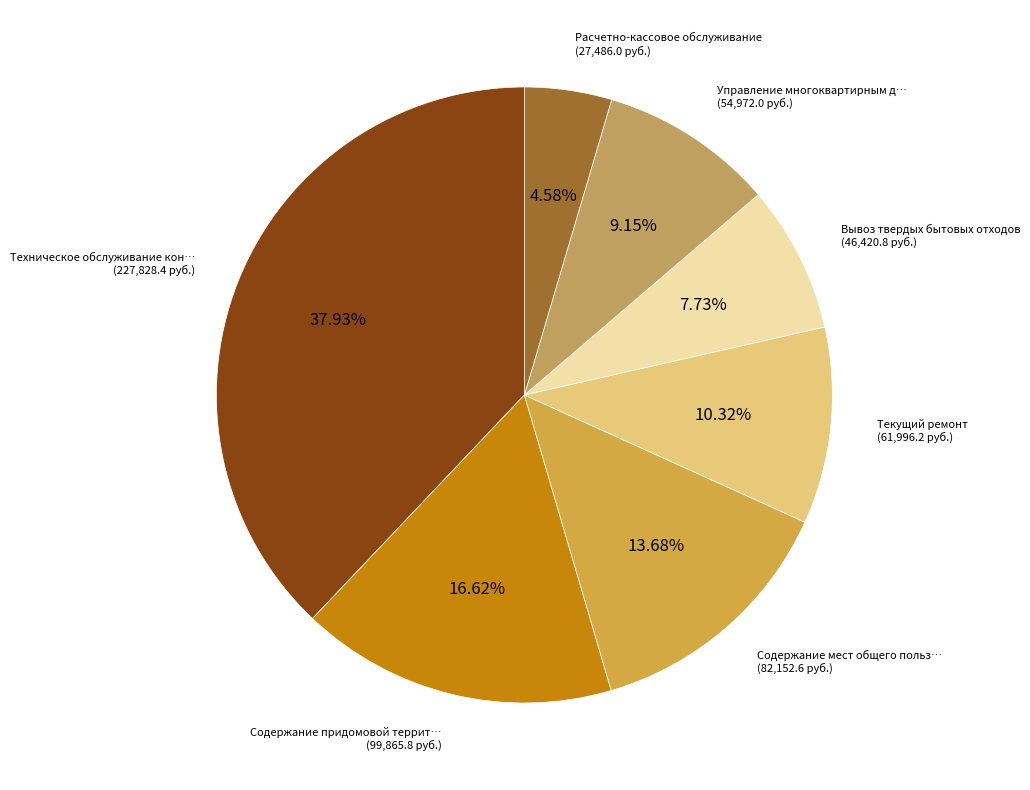

How many segments does this pie chart have?

7